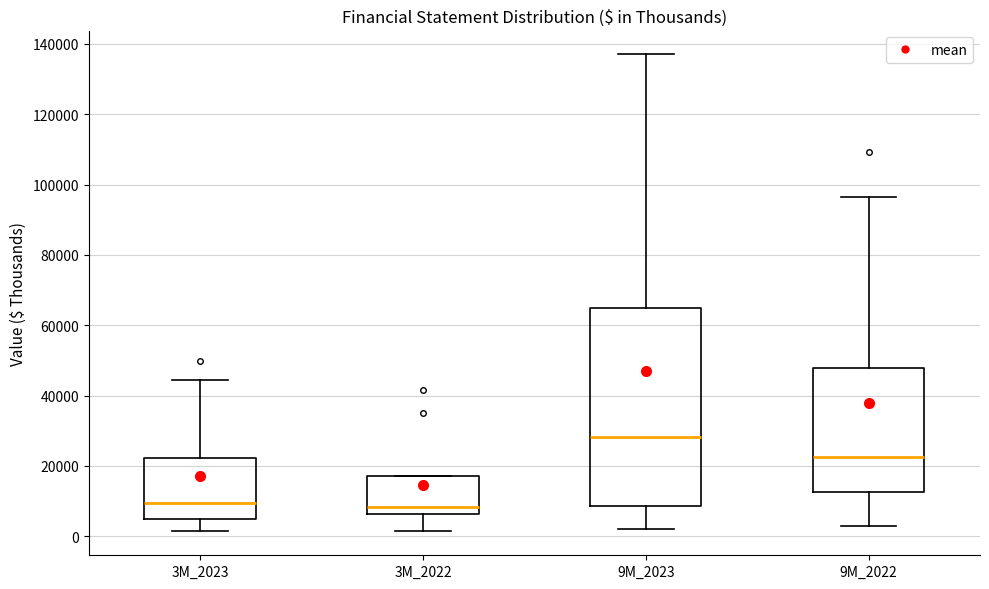

Reading left to right, transcribe this box plot: for each box, give where its median line is, the range the box spans, and where its two whiskers end, as read against the y-axis. The values are not printed on the chart, so give them approximately, as read against the axis.

3M_2023: median 10000, box 4000 to 22000, whiskers 2000 to 44000
3M_2022: median 8000, box 6000 to 18000, whiskers 2000 to 18000
9M_2023: median 28000, box 8000 to 64000, whiskers 2000 to 138000
9M_2022: median 22000, box 12000 to 48000, whiskers 2000 to 96000